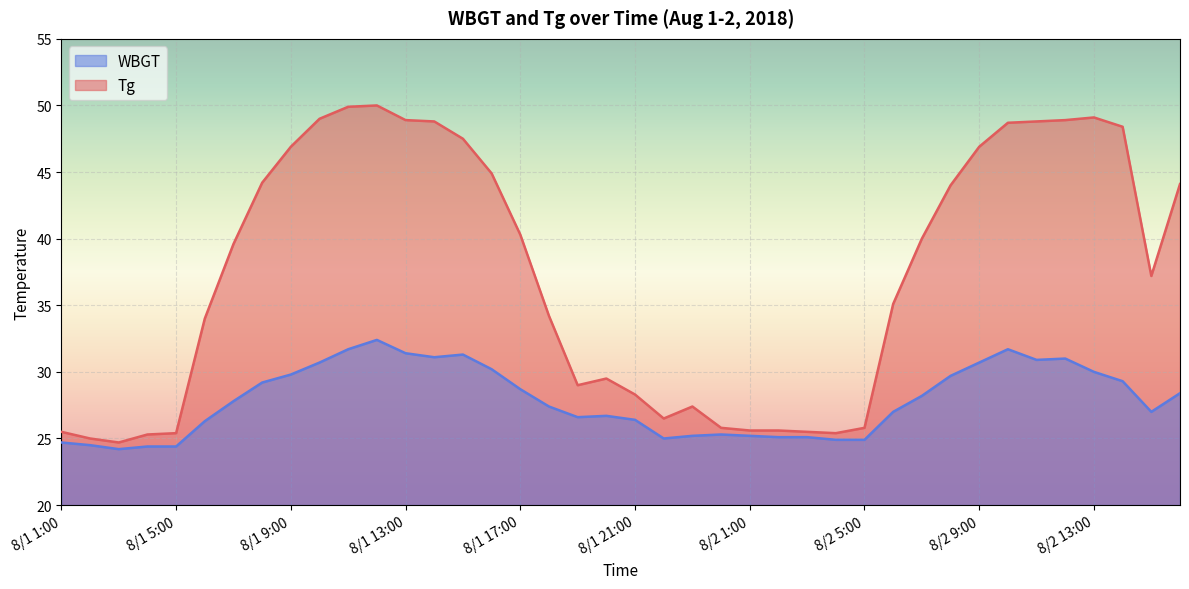

Rank the series by their maximum value, from highest to lowest.

Tg, WBGT